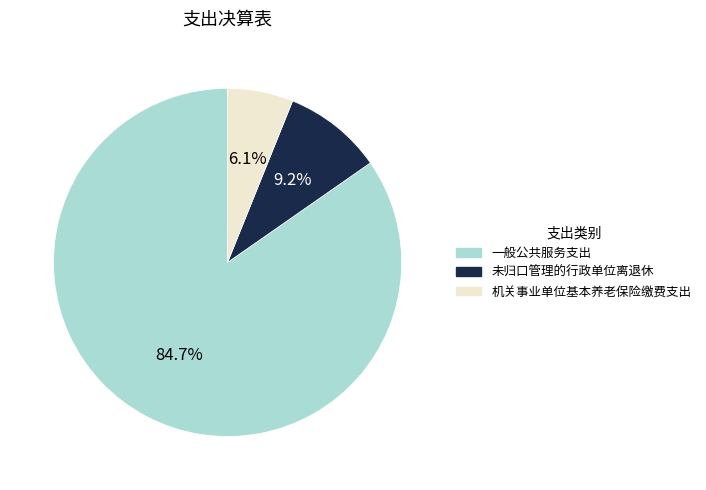

Which category has the smallest portion of the pie?

机关事业单位基本养老保险缴费支出